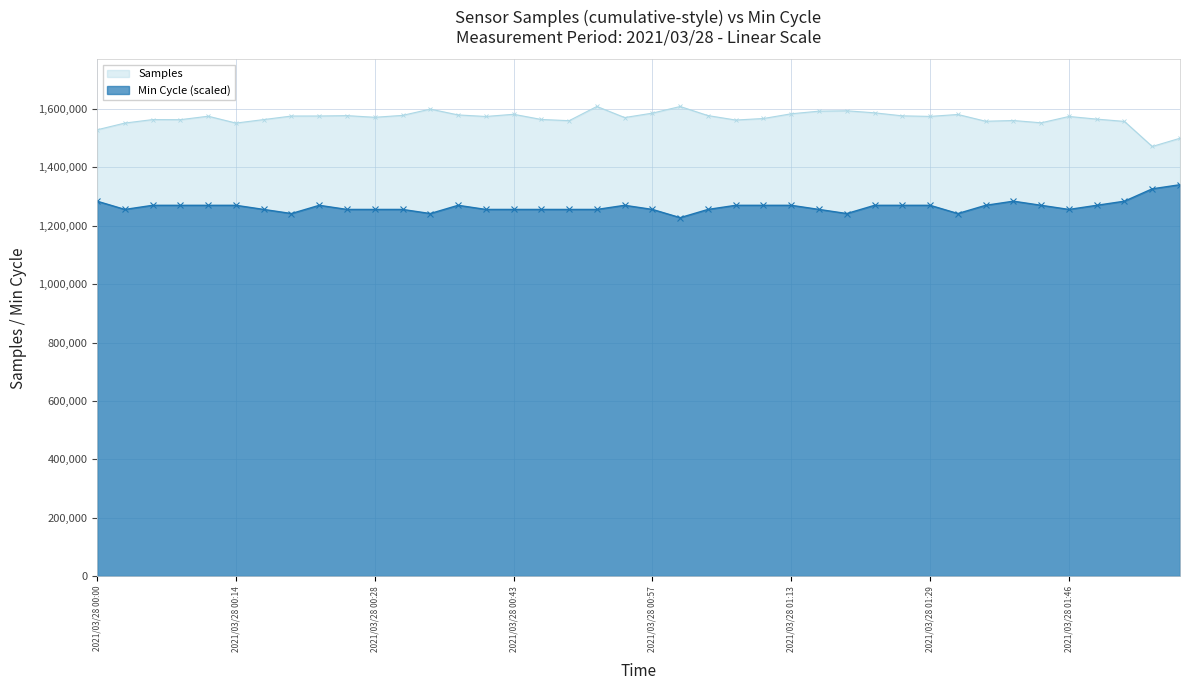

What is the spread (max minus min) of values at 2021/03/28 01:39?

276390.9